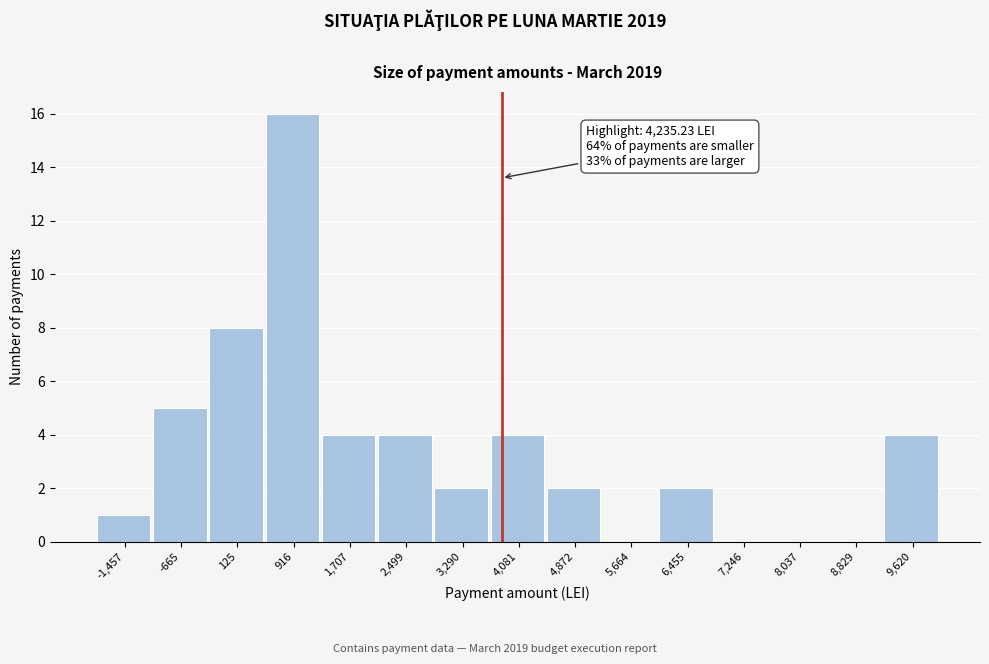

Reading left to right, extract all data points from this chart.

-1,457=1	-665=5	125=8	916=16	1,707=4	2,499=4	3,290=2	4,081=4	4,872=2	5,664=0	6,455=2	7,246=0	8,037=0	8,829=0	9,620=4